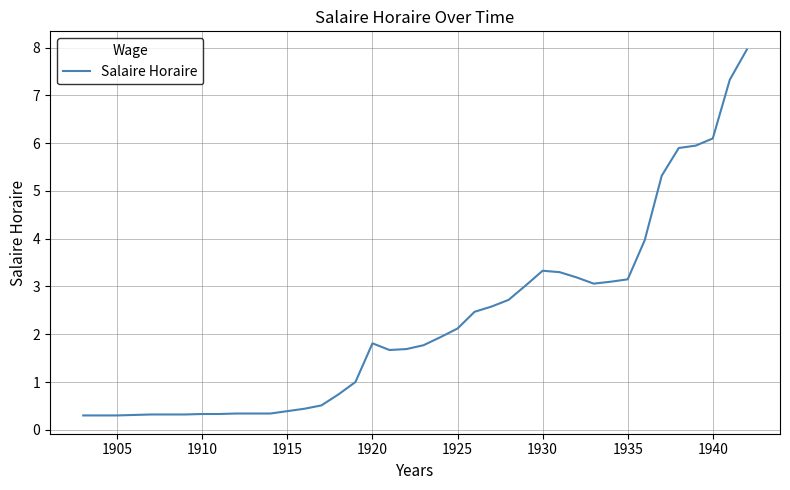

What is the minimum value shown in the chart?

0.3